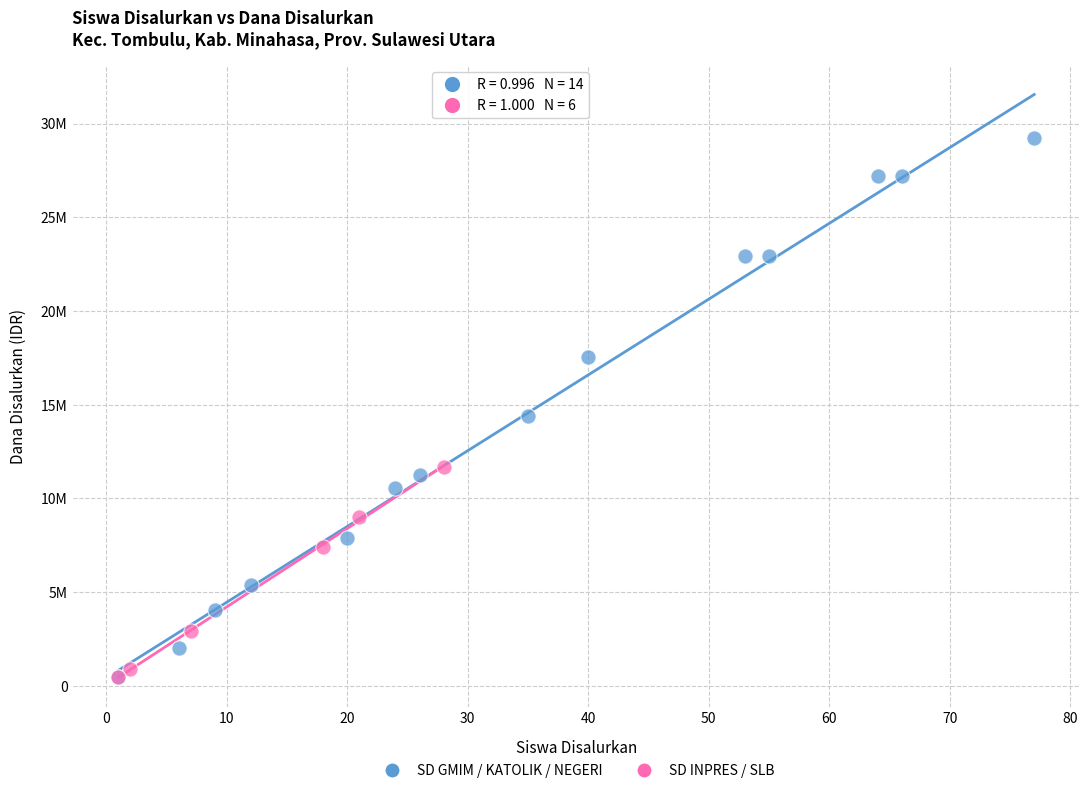

Which series reaches the maximum Y coordinate?

SD GMIM / KATOLIK / NEGERI